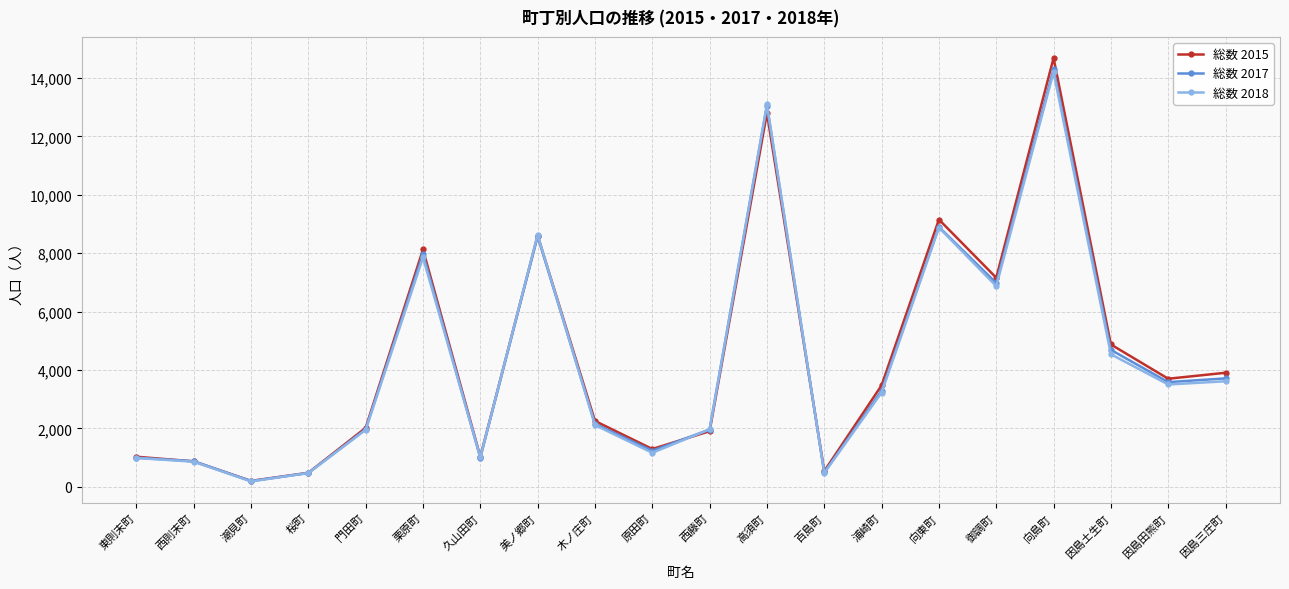

Does the chart have visible grid lines?

Yes